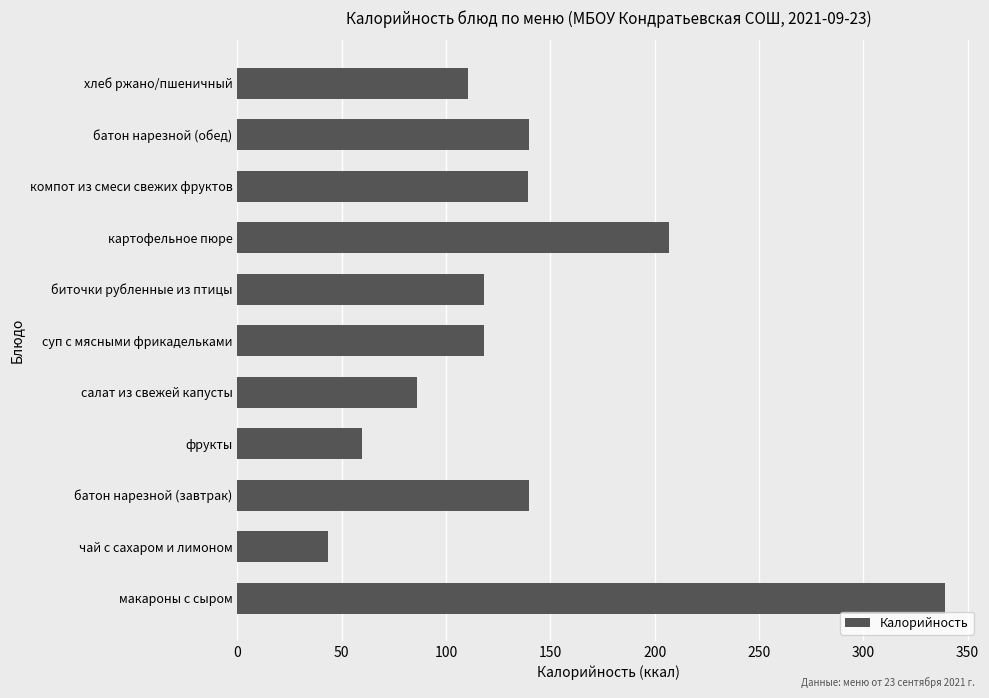

What is the average value?

136.5